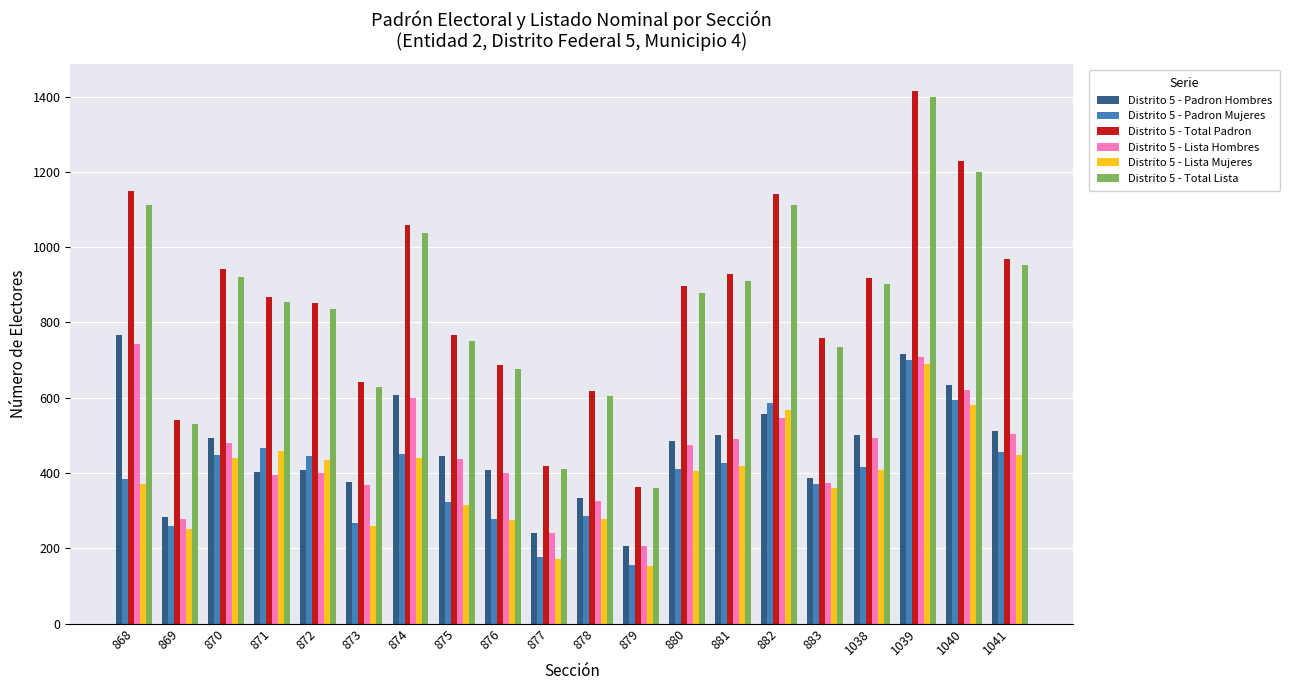

Which series has the widest spread of values?

Distrito 5 - Total Padron